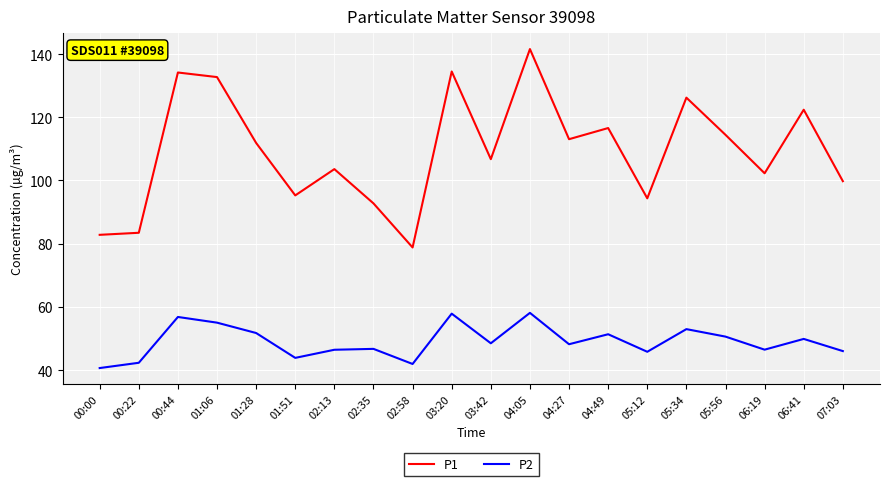

List the series in order of their peak value, lowest first.

P2, P1